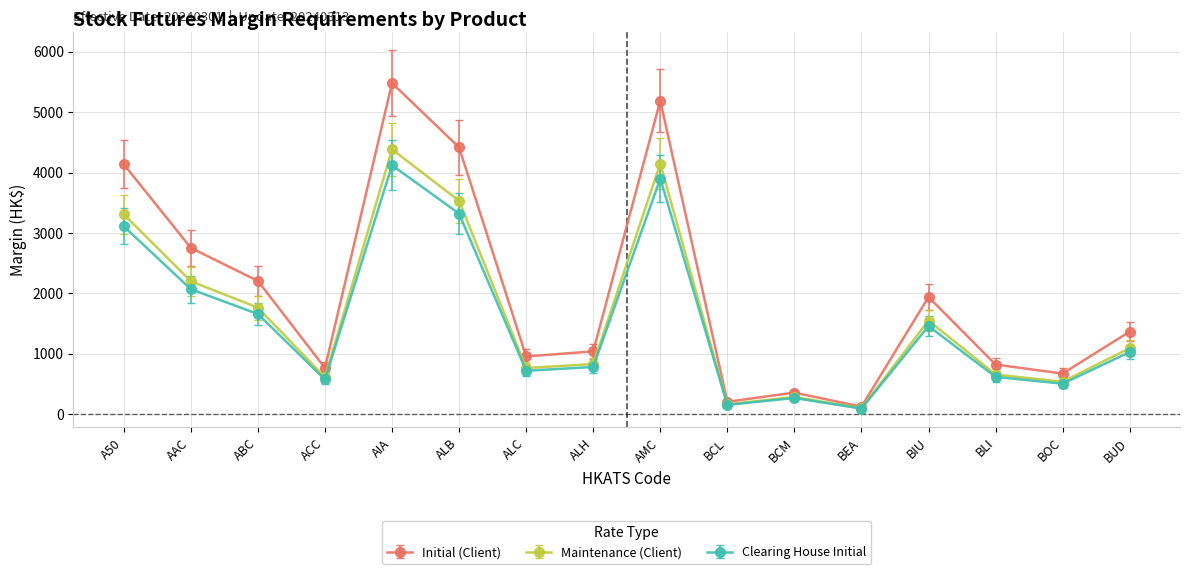

What is the minimum value shown in the chart?

96